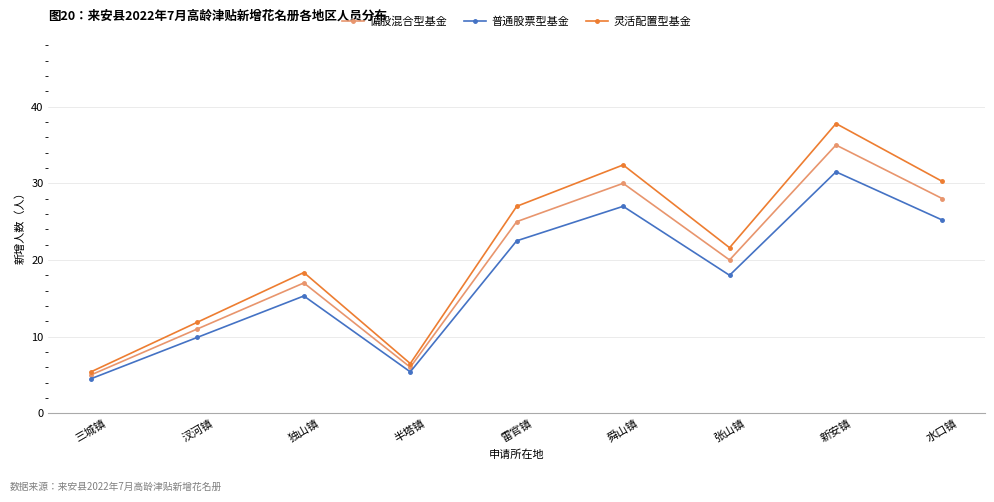

Count the number of data series in this chart.

3